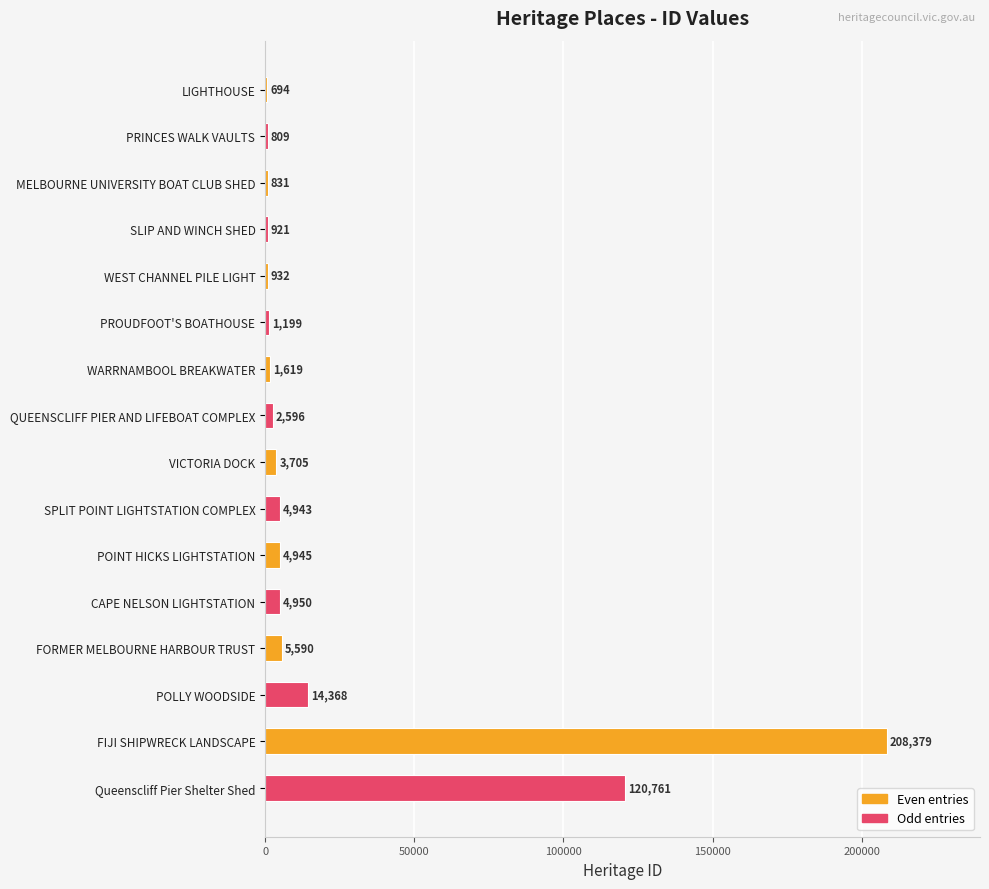

Is it true that the value at QUEENSCLIFF PIER AND LIFEBOAT COMPLEX is 2596?

True